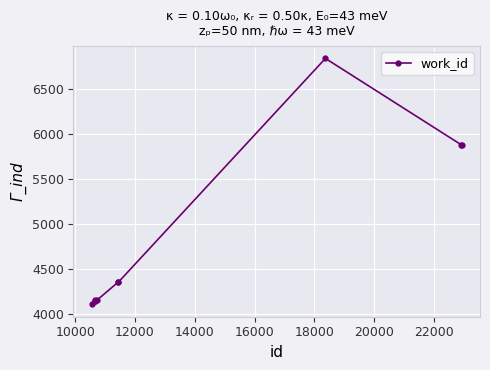

What is the difference between the maximum and minimum values?

2736